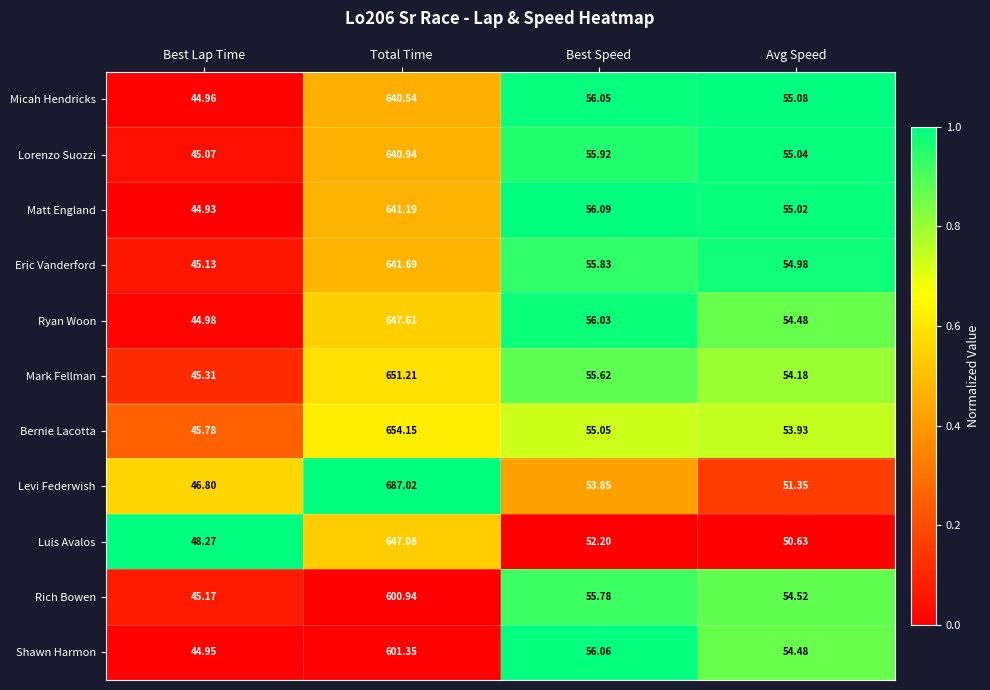

Which series has the widest spread of values?

Levi Federwish